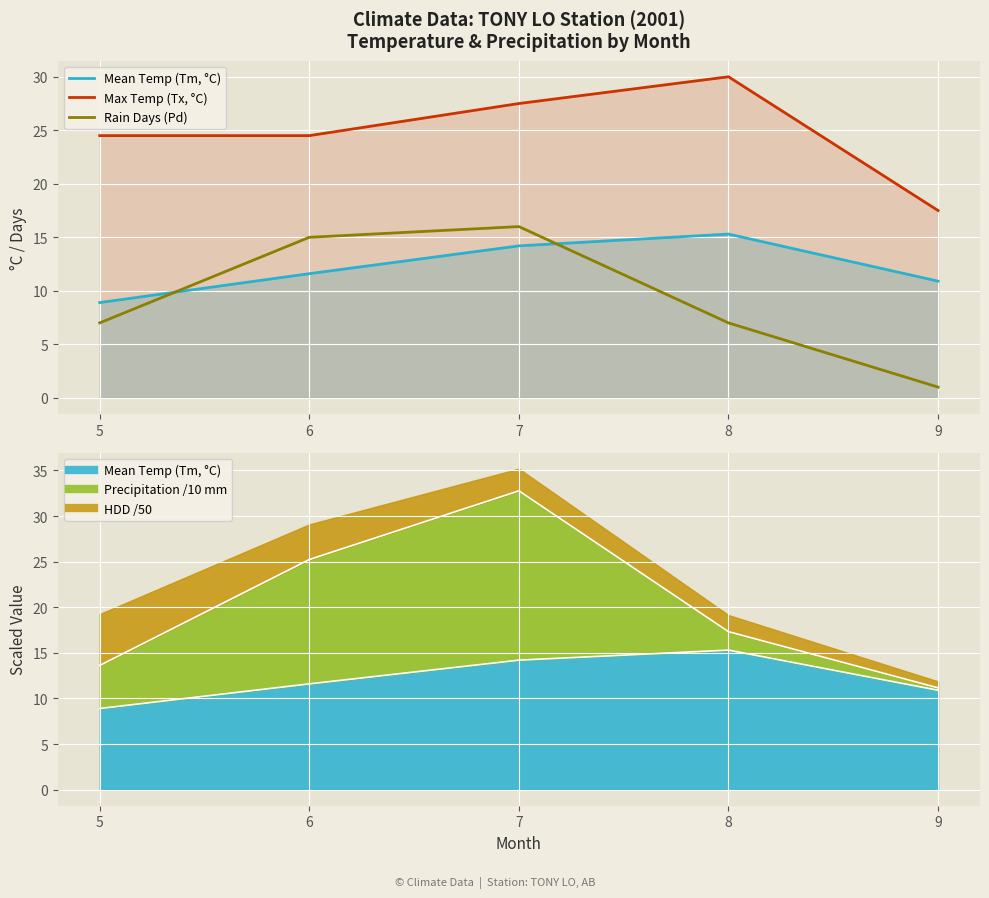

Reading left to right, what are all the values shown in this chart?

Mean Temp (Tm, °C): 8.9	11.6	14.2	15.3	10.9
Max Temp (Tx, °C): 24.5	24.5	27.5	30.0	17.5
Rain Days (Pd): 7.0	15.0	16.0	7.0	1.0